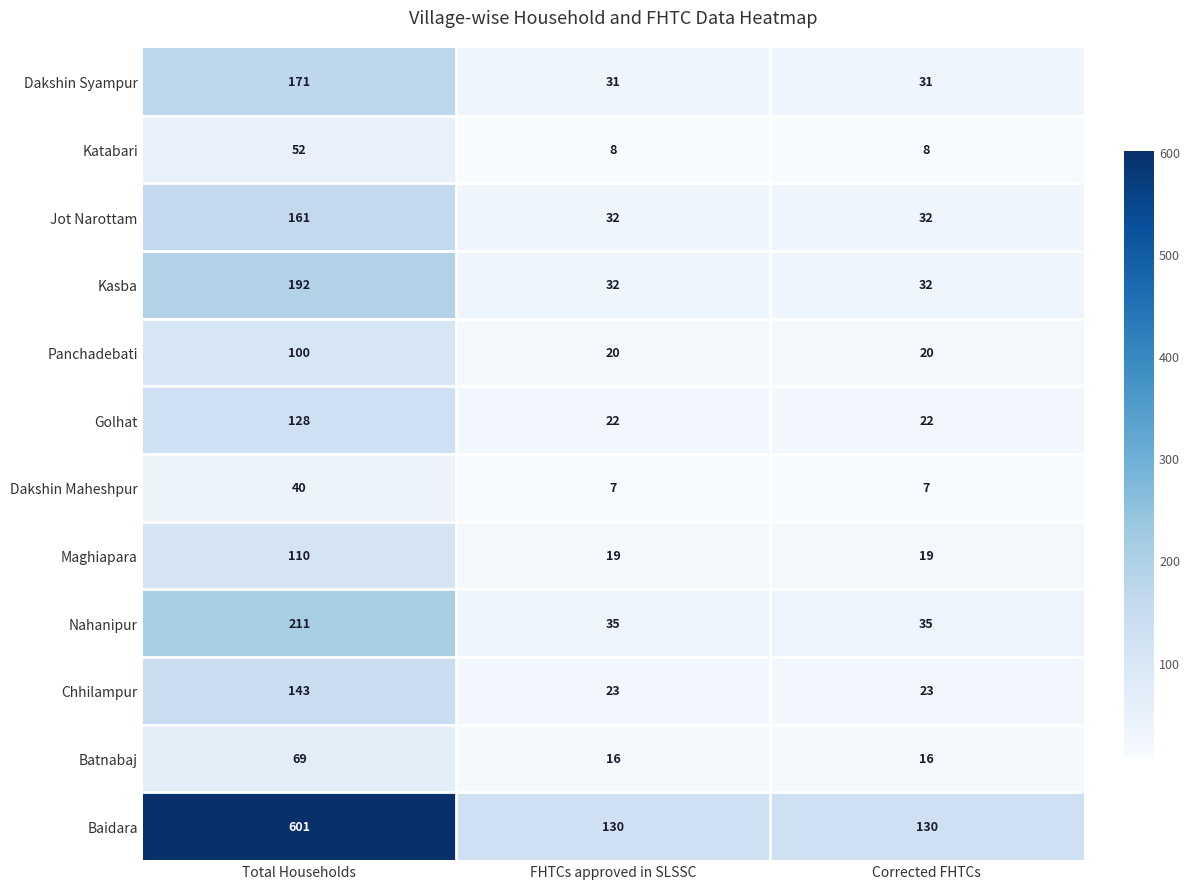

At which category does the chart reach its peak across all series?

Total Households